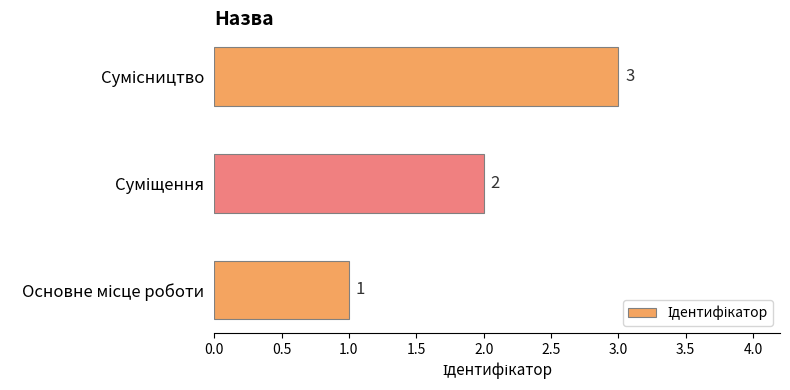

What is the sum of all values?

6